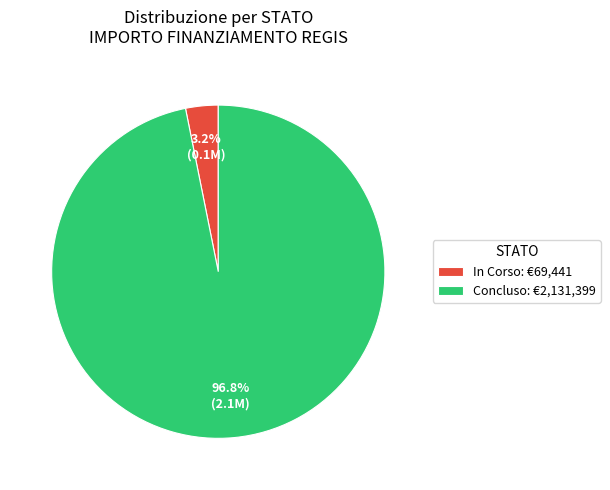

What percentage is the In Corso slice, to the nearest percent?

3%